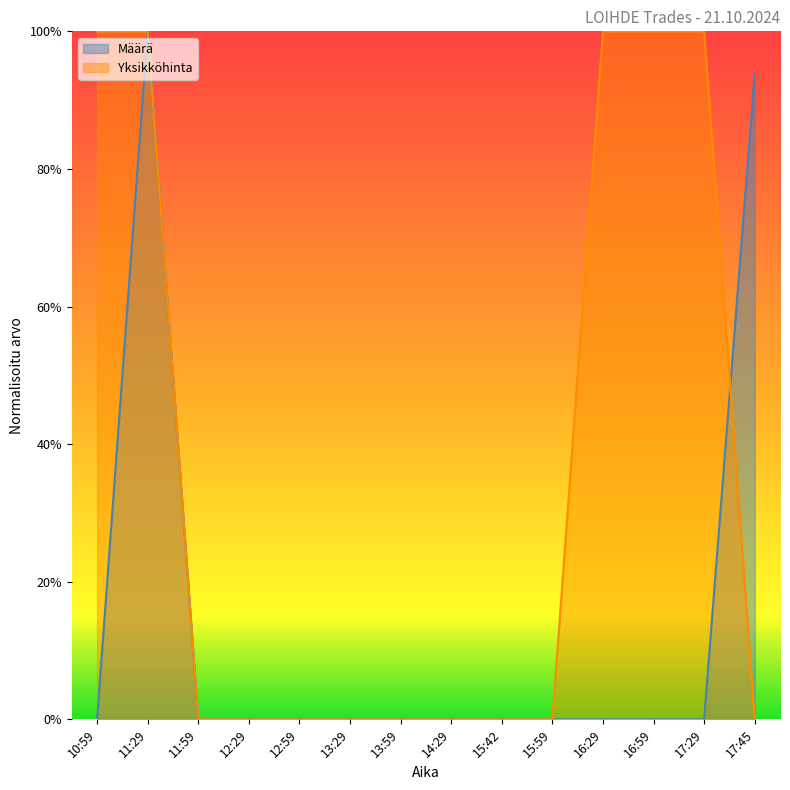

After their last crossing, which series has the higher values: Yksikköhinta or Määrä?

Määrä